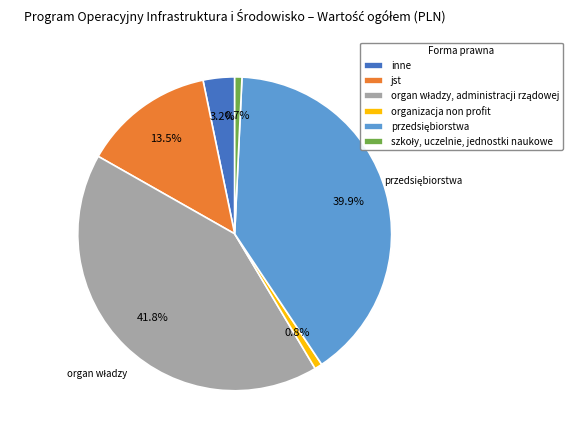

Does jst represent more than half of the total?

No